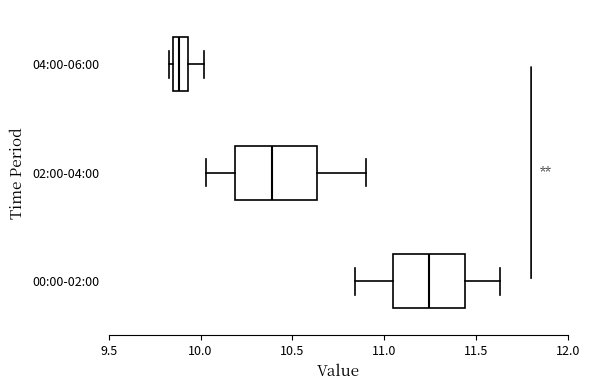

Reading bottom to top, read every box against the x-axis: the position of its median line, the range the box covers, and the ends of its whiskers. The values are not printed on the chart, so give them approximately, as read against the axis.

00:00-02:00: median 11.25, box 11.05 to 11.45, whiskers 10.85 to 11.65
02:00-04:00: median 10.40, box 10.20 to 10.65, whiskers 10.05 to 10.90
04:00-06:00: median 9.90, box 9.85 to 9.95, whiskers 9.85 (just left of the box's left edge) to 10.00